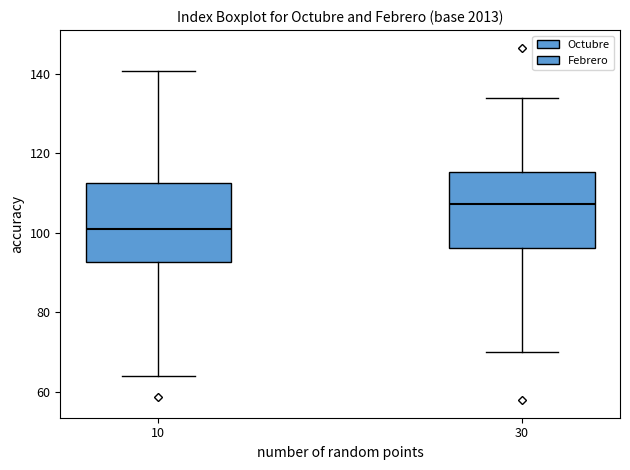

Reading left to right, read every box against the y-axis: the position of its median line, the range the box covers, and the ends of its whiskers. The values are not printed on the chart, so give them approximately, as read against the axis.

10: median 102, box 92 to 112, whiskers 64 to 140
30: median 108, box 96 to 116, whiskers 70 to 134